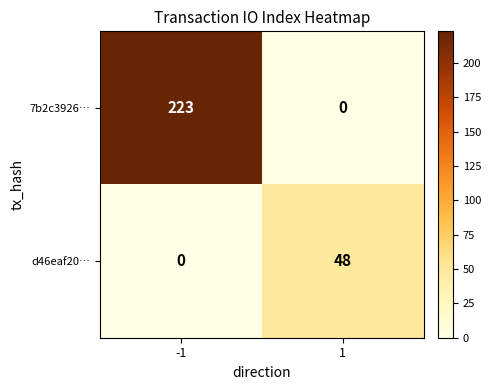

What is the approximate value of 7b2c3926… at -1, to the nearest 50?

200